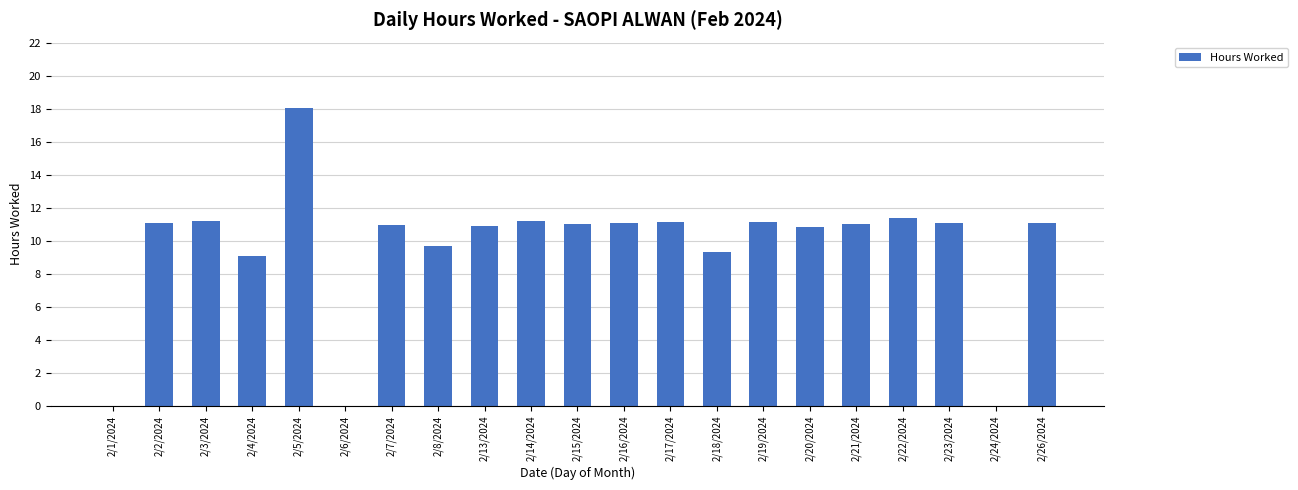

Approximately how many times larger is the value at 2/26/2024 compared to 2/17/2024?

1.0